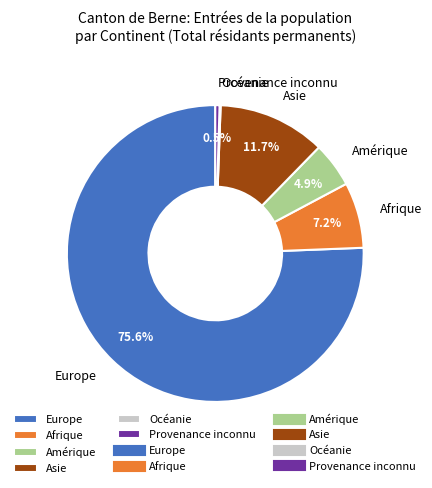

Is it true that Afrique is 7% of the pie?

True